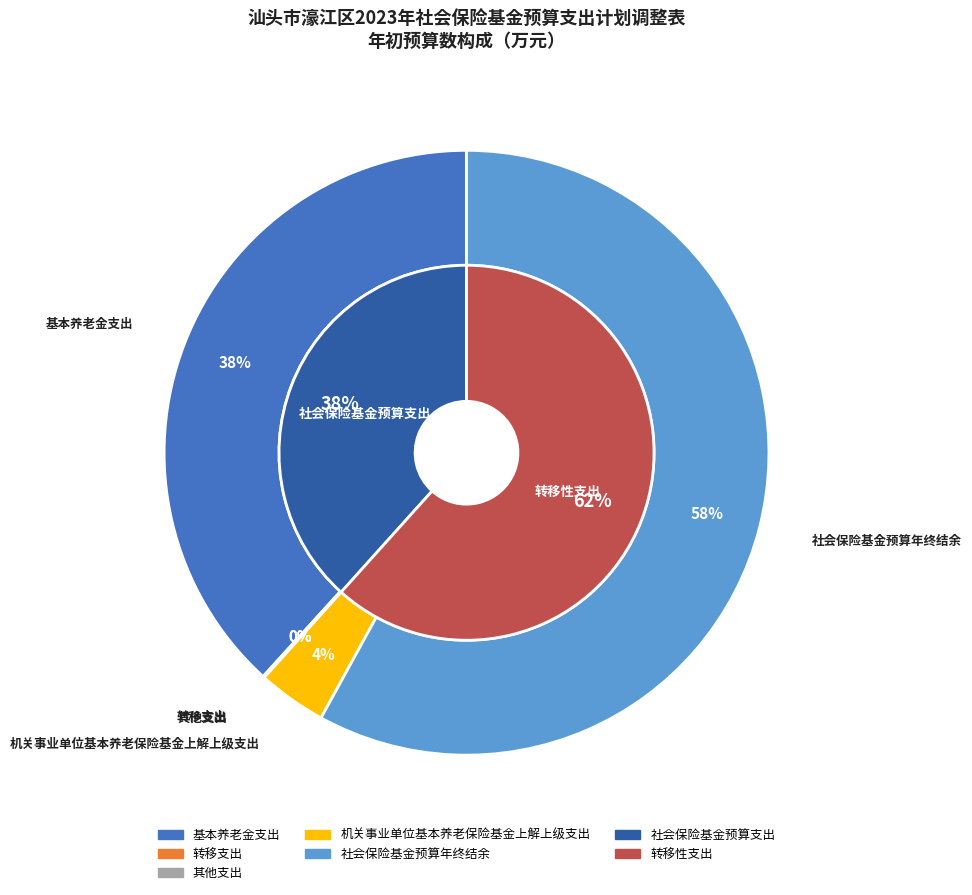

Which category has the smallest portion of the pie?

其他支出